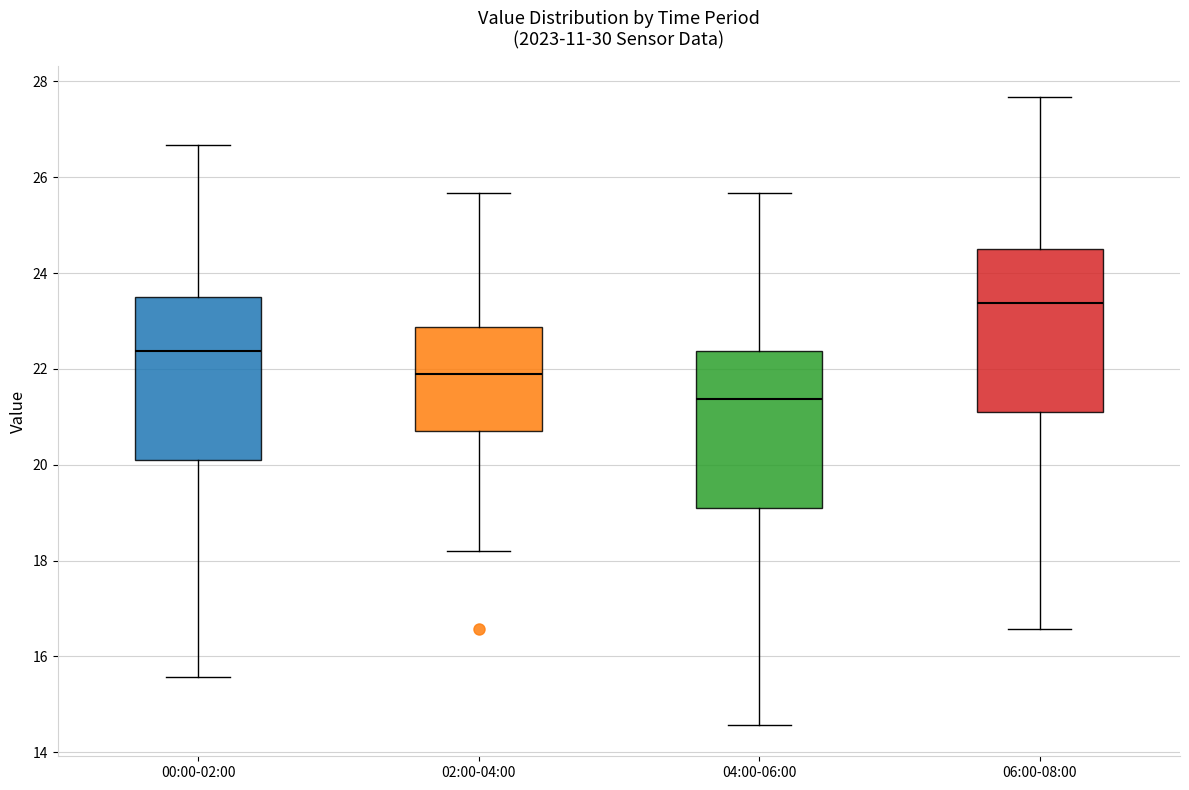

Reading left to right, read every box against the y-axis: the position of its median line, the range the box covers, and the ends of its whiskers. The values are not printed on the chart, so give them approximately, as read against the axis.

00:00-02:00: median 22.4, box 20.2 to 23.4, whiskers 15.6 to 26.6
02:00-04:00: median 22.0, box 20.8 to 22.8, whiskers 18.2 to 25.6
04:00-06:00: median 21.4, box 19.2 to 22.4, whiskers 14.6 to 25.6
06:00-08:00: median 23.4, box 21.2 to 24.4, whiskers 16.6 to 27.6